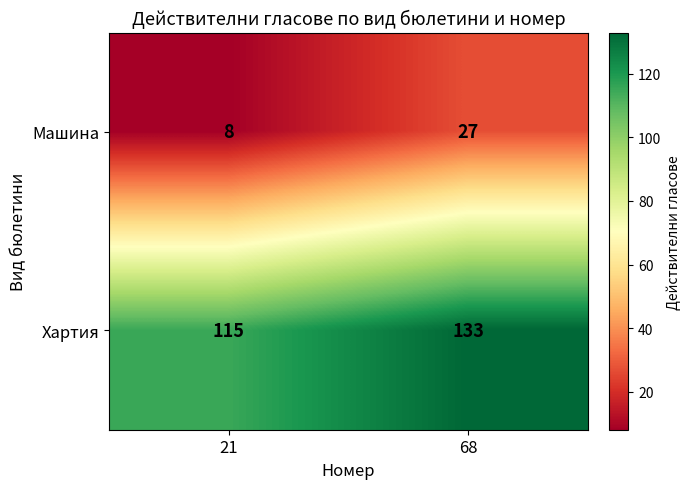

List the series in order of their peak value, highest first.

Хартия, Машина